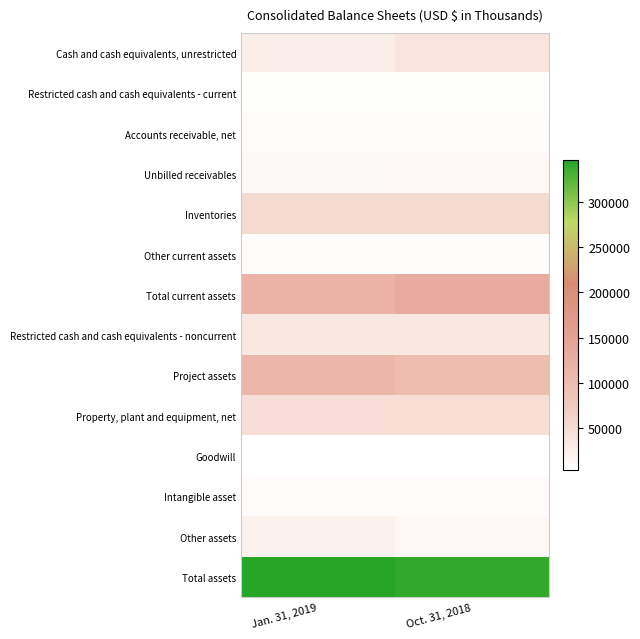

What is the minimum value shown in the chart?

4075